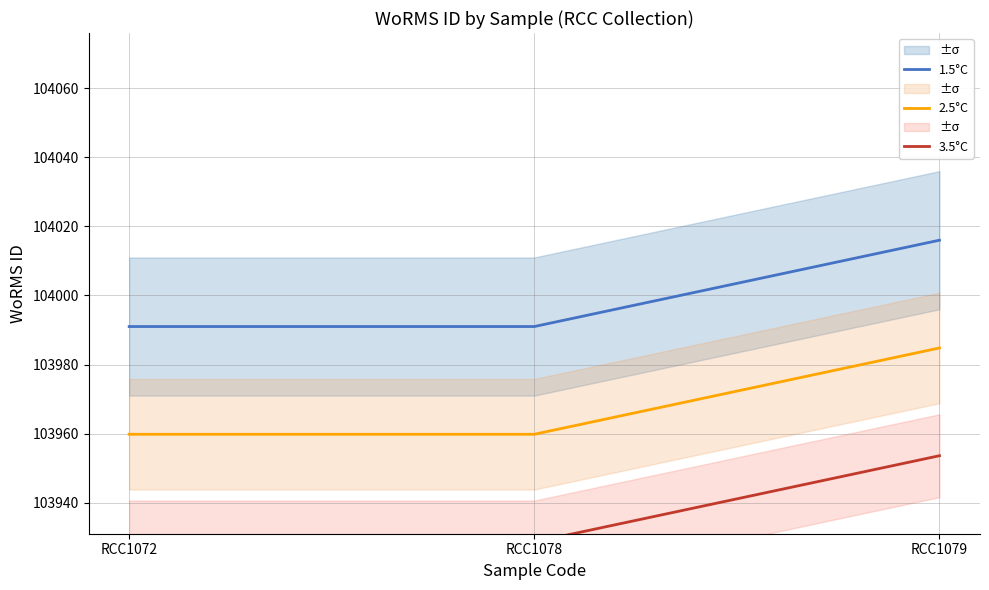

Reading left to right, what are all the values shown in this chart?

1.5°C: RCC1072=103991.0	RCC1078=103991.0	RCC1079=104016.0
2.5°C: RCC1072=103959.8	RCC1078=103959.8	RCC1079=103984.8
3.5°C: RCC1072=103928.6	RCC1078=103928.6	RCC1079=103953.6